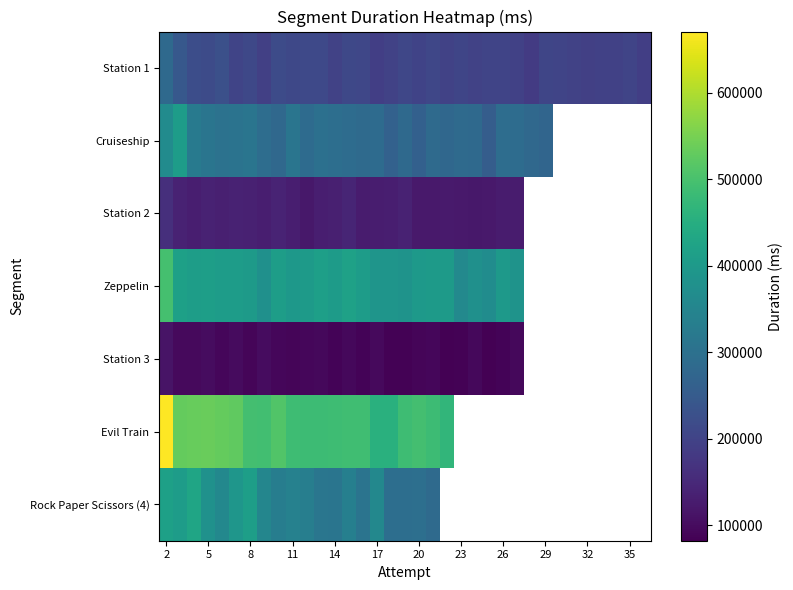

What is the smallest value displayed?

81929.0